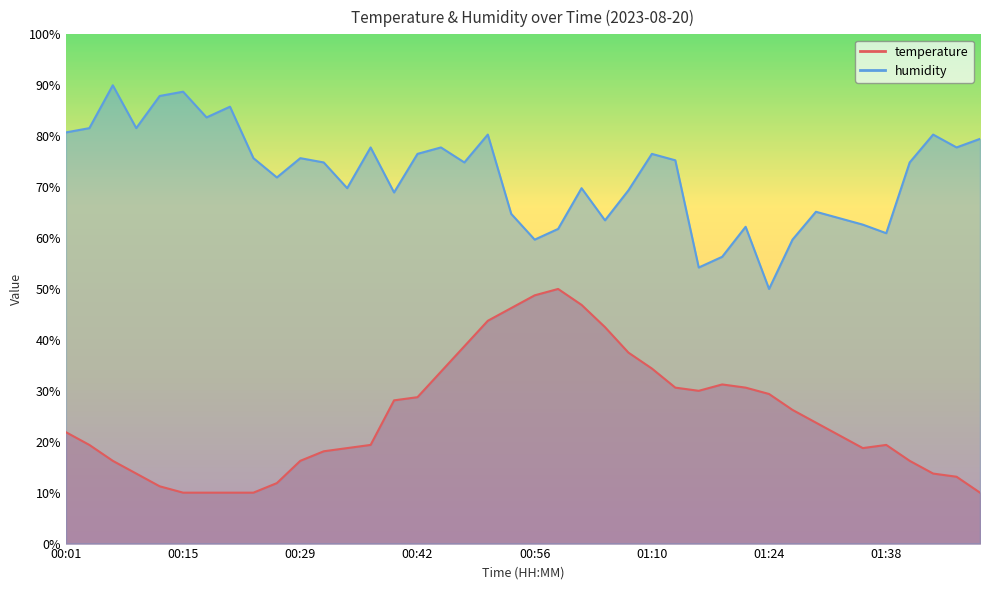

Which series has the largest total across all categories?

humidity